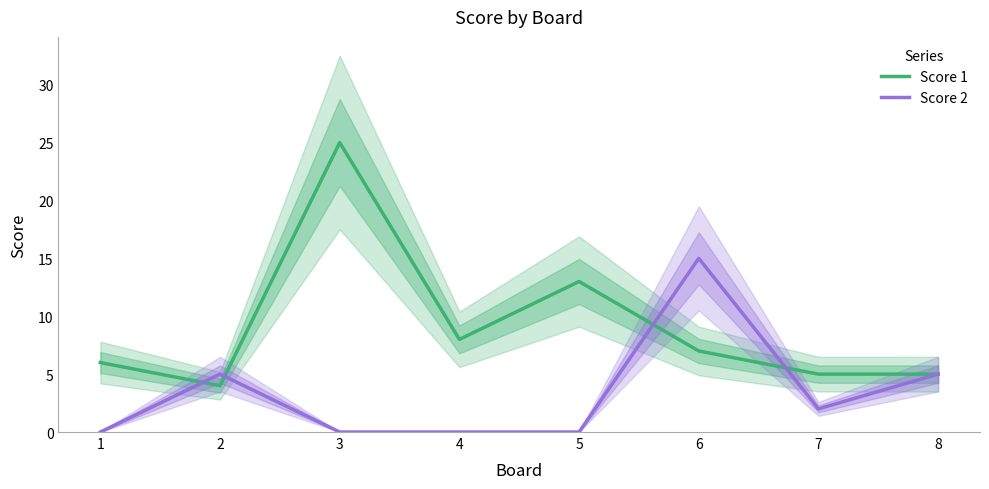

Rank the series by their average value, from lowest to highest.

Score 2, Score 1